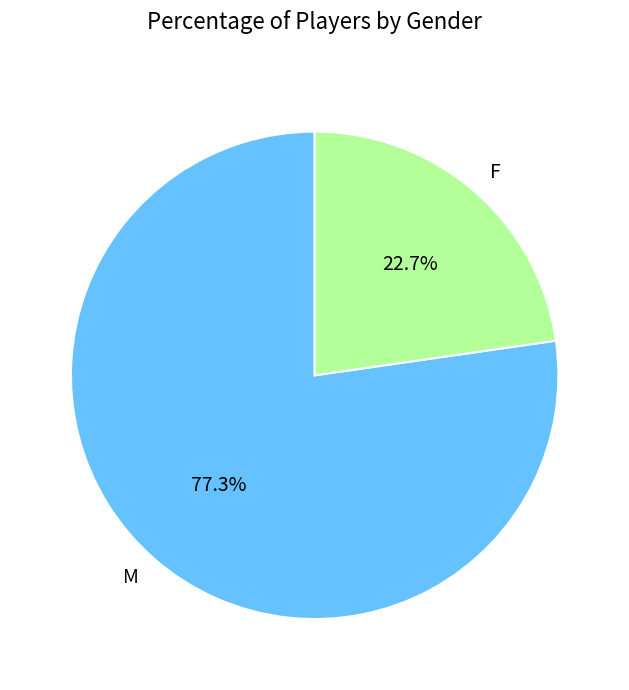

Is there any slice that represents more than half of the pie?

Yes